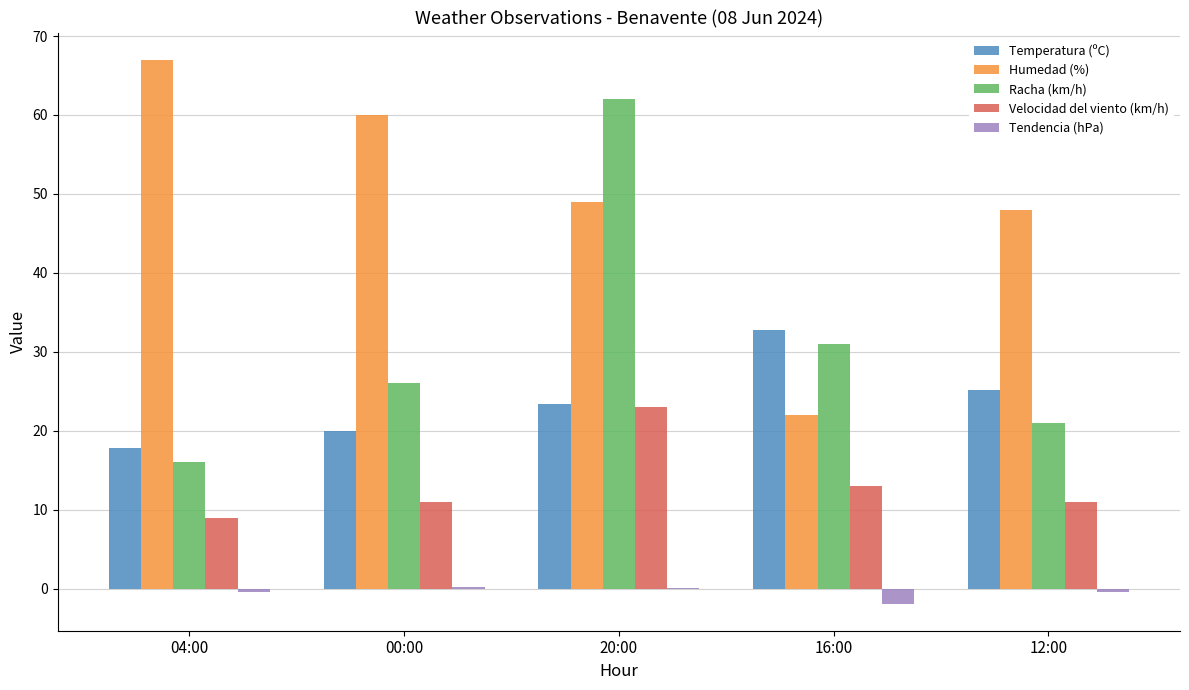

The Velocidad del viento (km/h) series shows 5.6 at 00:00. True or false?

False